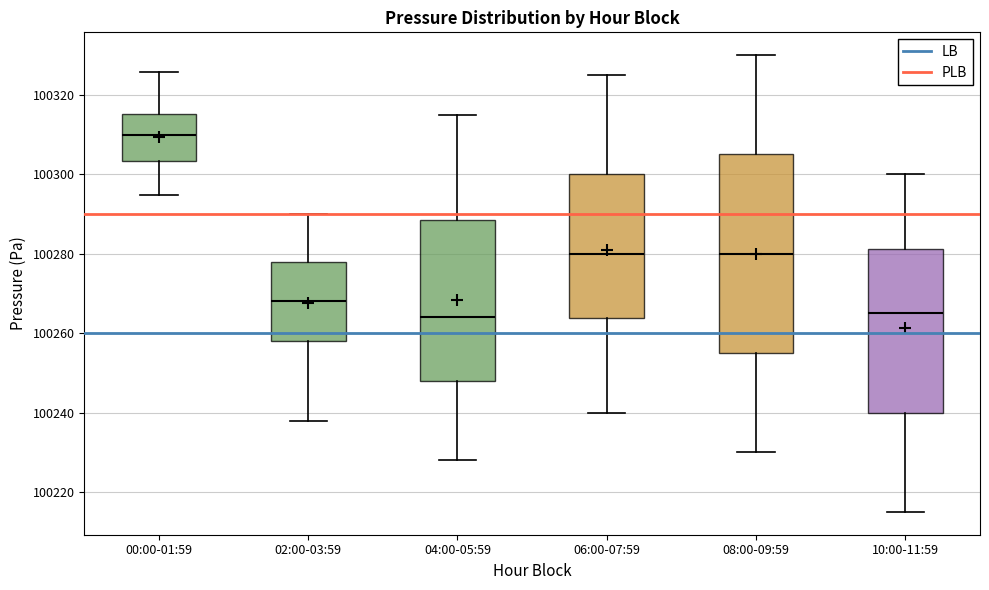

Reading left to right, read every box against the y-axis: the position of its median line, the range the box covers, and the ends of its whiskers. The values are not printed on the chart, so give them approximately, as read against the axis.

00:00-01:59: median 100310, box 100304 to 100316, whiskers 100294 to 100326
02:00-03:59: median 100268, box 100258 to 100278, whiskers 100238 to 100290
04:00-05:59: median 100264, box 100248 to 100288, whiskers 100228 to 100316
06:00-07:59: median 100280, box 100264 to 100300, whiskers 100240 to 100326
08:00-09:59: median 100280, box 100256 to 100306, whiskers 100230 to 100330
10:00-11:59: median 100266, box 100240 to 100282, whiskers 100216 to 100300